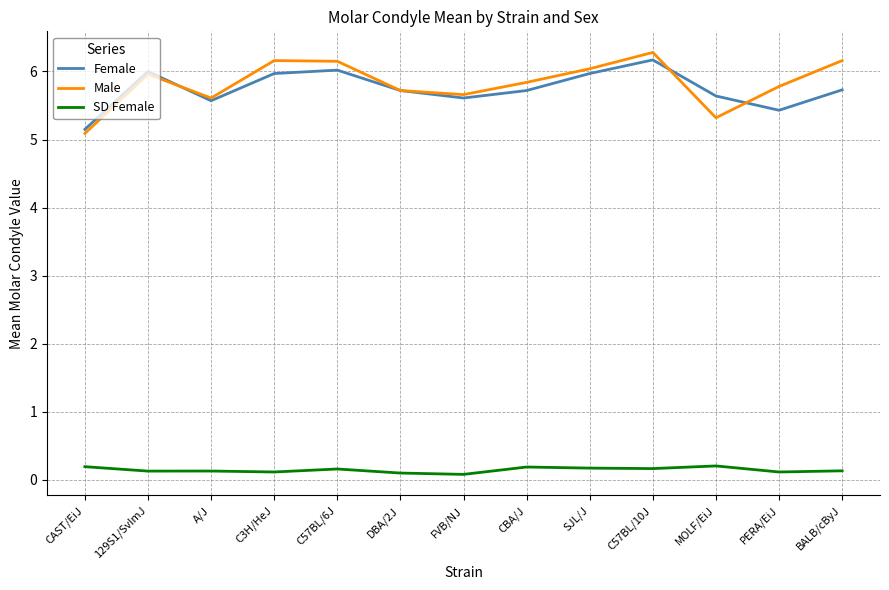

At PERA/EiJ, list the series in order from largest to smallest.

Male, Female, SD Female